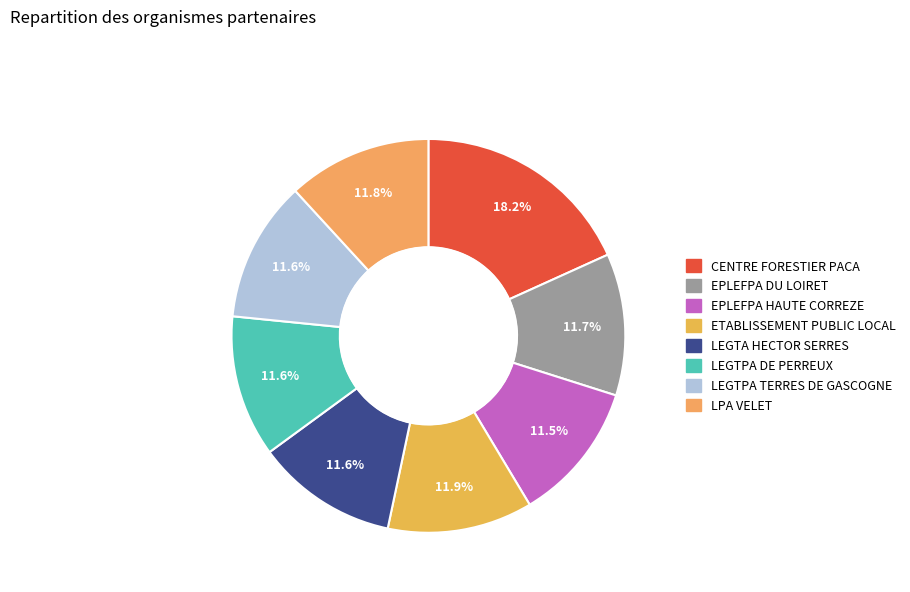

What percentage is the ETABLISSEMENT PUBLIC LOCAL D'ENSEIGNEMENT slice, to the nearest percent?

12%